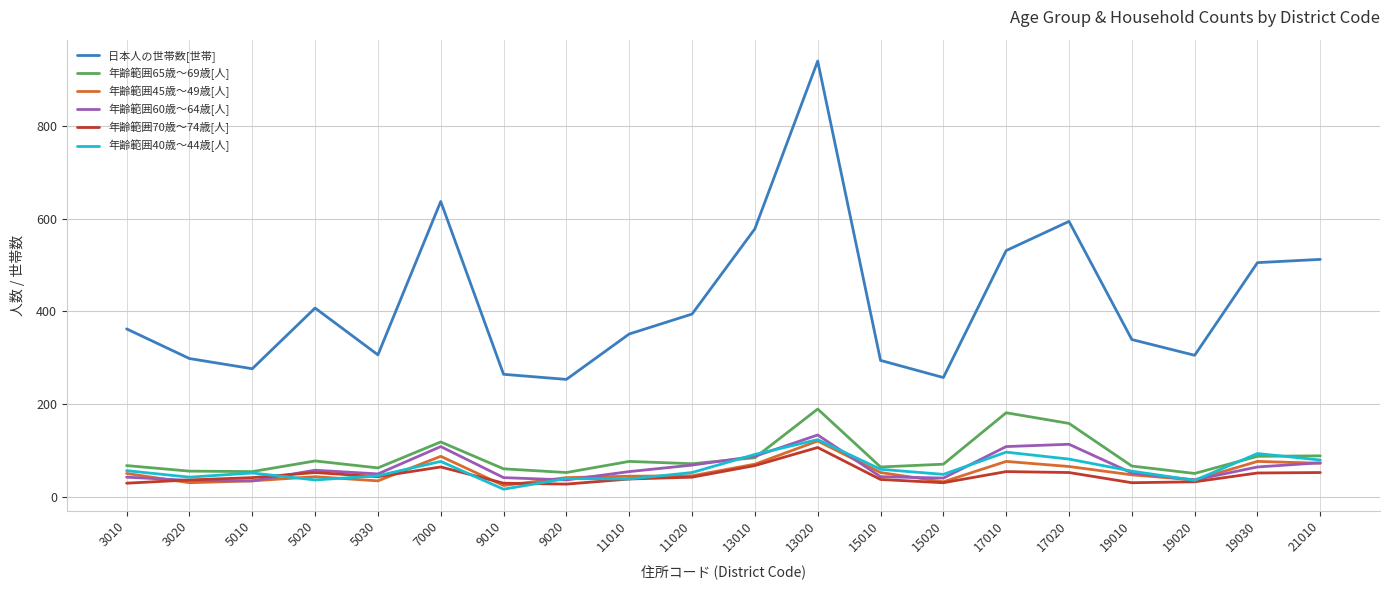

Which series has the widest spread of values?

日本人の世帯数[世帯]